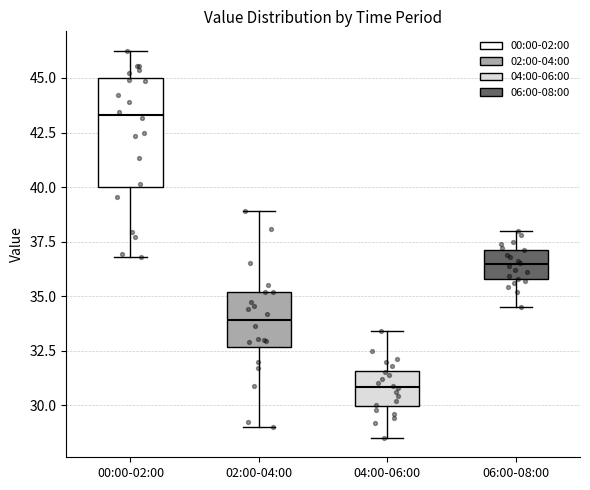

Reading left to right, transcribe this box plot: for each box, give where its median line is, the range the box spans, and where its two whiskers end, as read against the y-axis. The values are not printed on the chart, so give them approximately, as read against the axis.

00:00-02:00: median 43.5, box 40.0 to 45.0, whiskers 37.0 to 46.5
02:00-04:00: median 34.0, box 32.5 to 35.0, whiskers 29.0 to 39.0
04:00-06:00: median 31.0, box 30.0 to 31.5, whiskers 28.5 to 33.5
06:00-08:00: median 36.5, box 36.0 to 37.0, whiskers 34.5 to 38.0